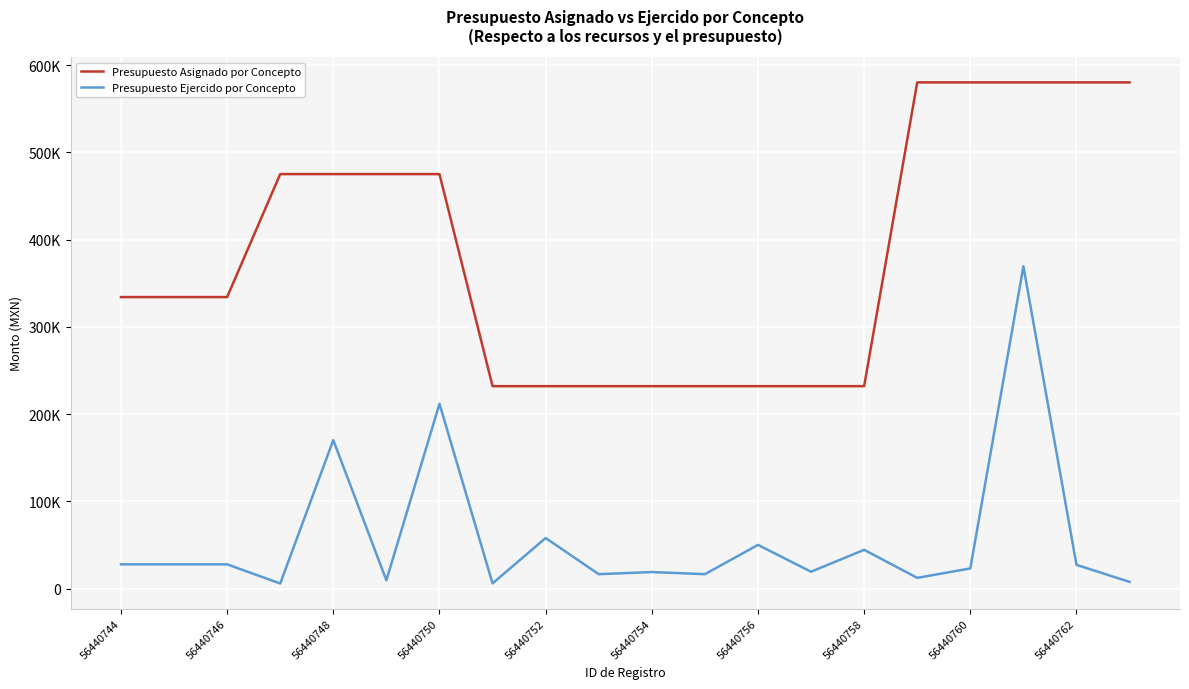

Does the chart have visible grid lines?

Yes